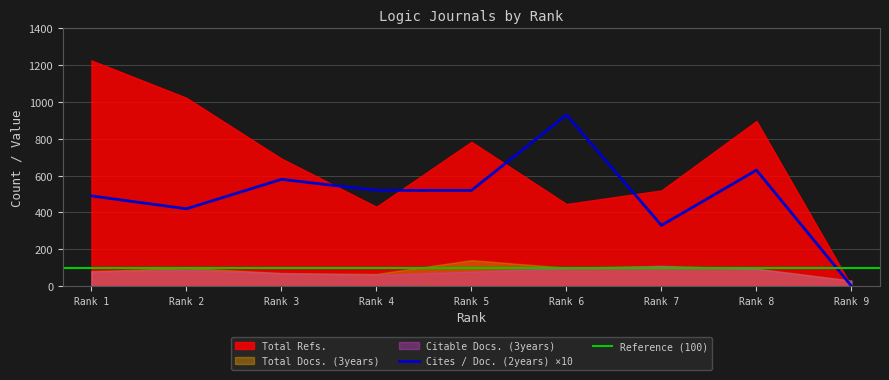

Which category has the lowest value in the Cites / Doc. (2years) ×10 series?

Rank 9